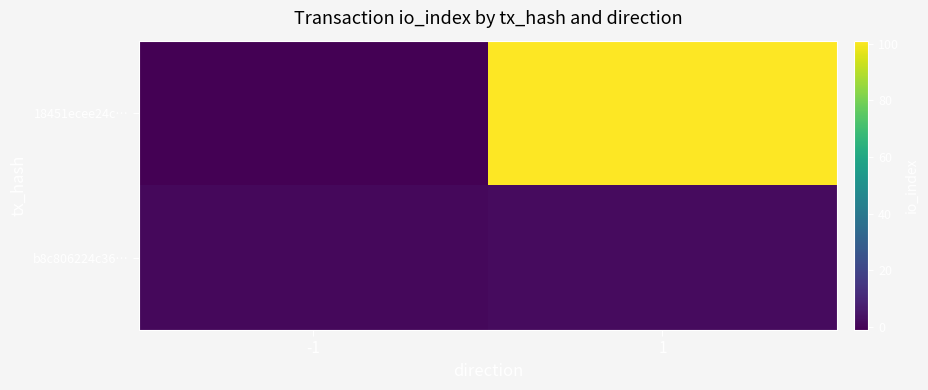

Which label corresponds to the largest value in the chart?

1